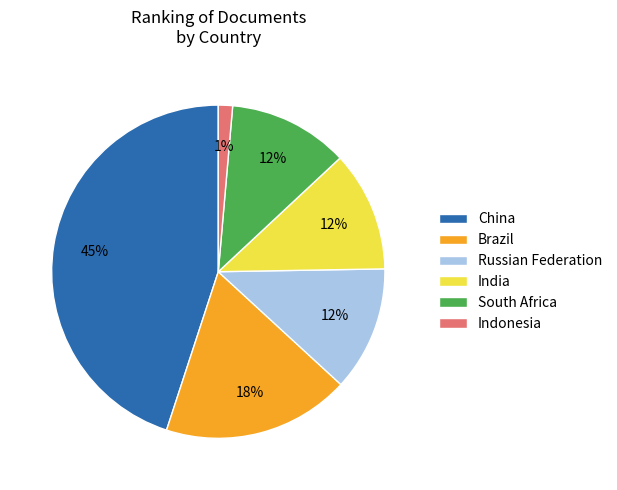

Which slice is the largest?

China